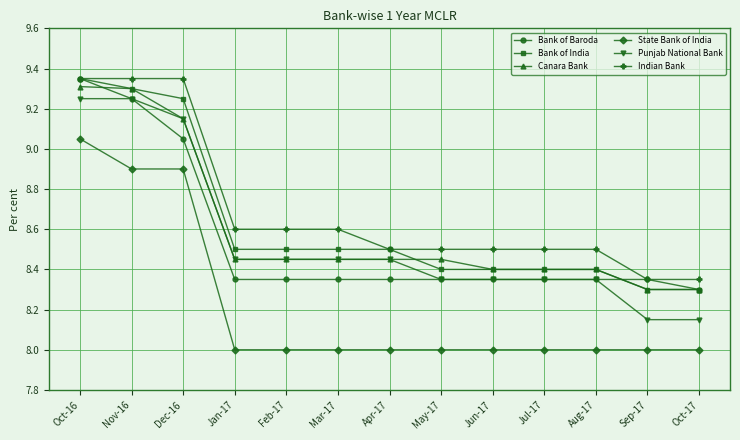

What is the spread (max minus min) of values at Aug-17?

0.5